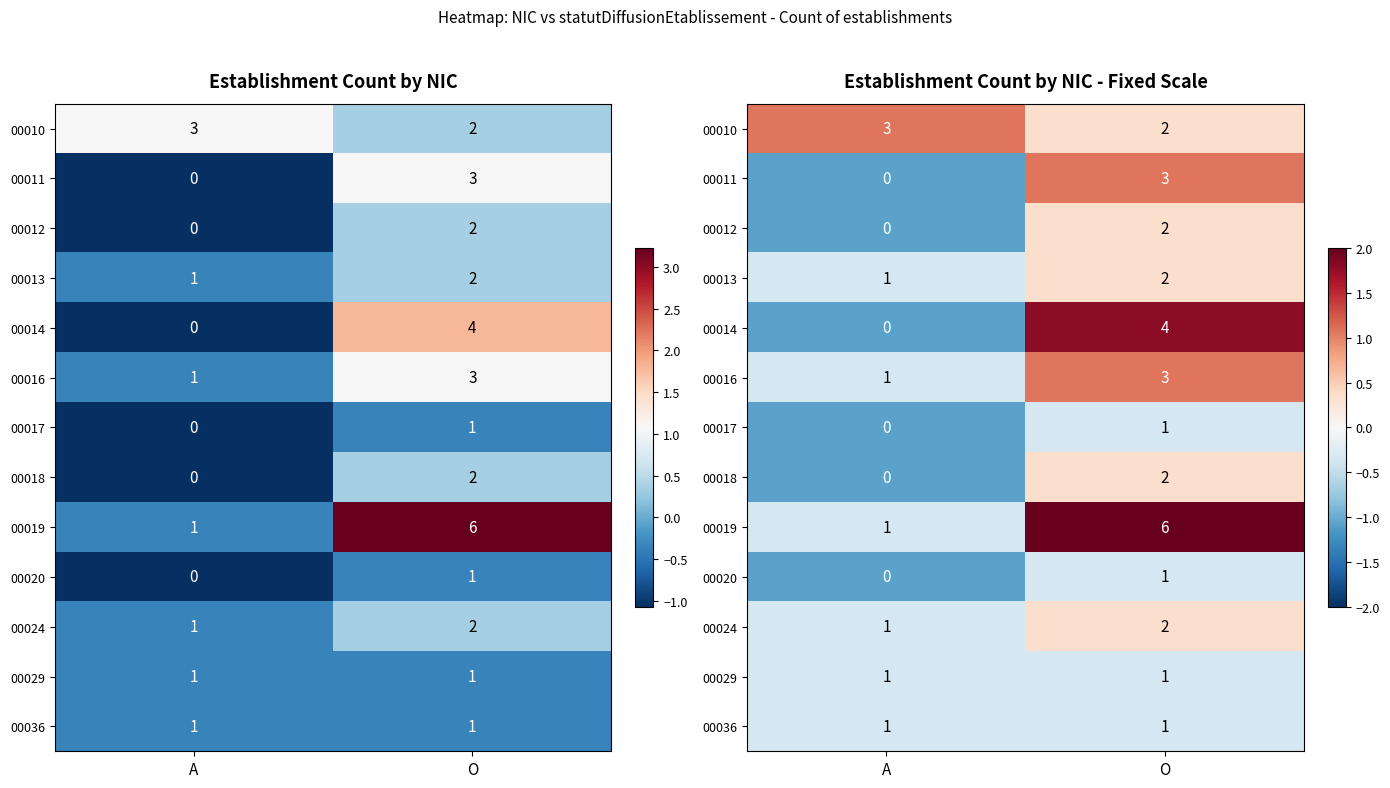

At which category is the sum across all series the highest?

O